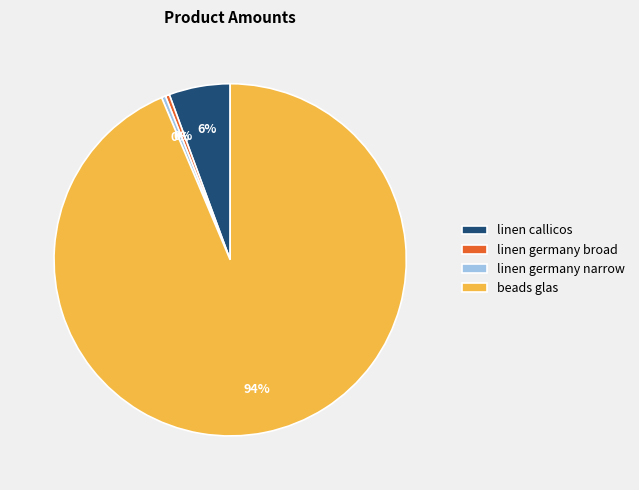

To the nearest percent, what is the average slice percentage?

25%